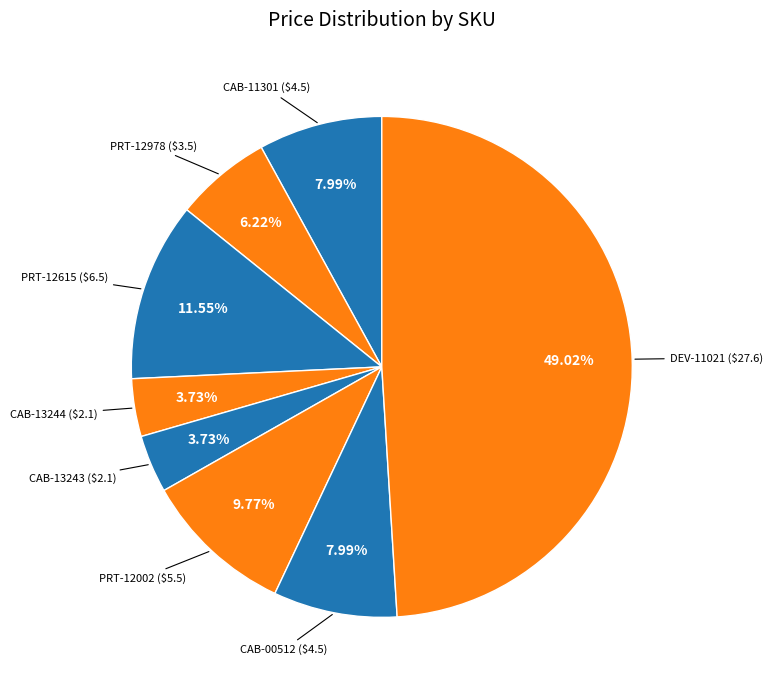

To the nearest percent, what is the difference between the largest and smallest slice percentages?

45%